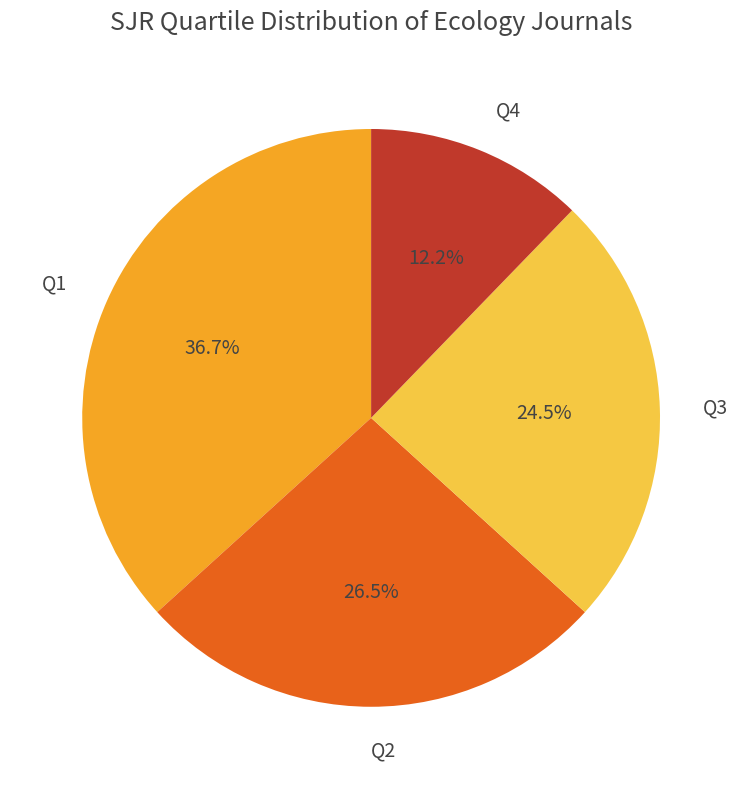

How many segments does this pie chart have?

4